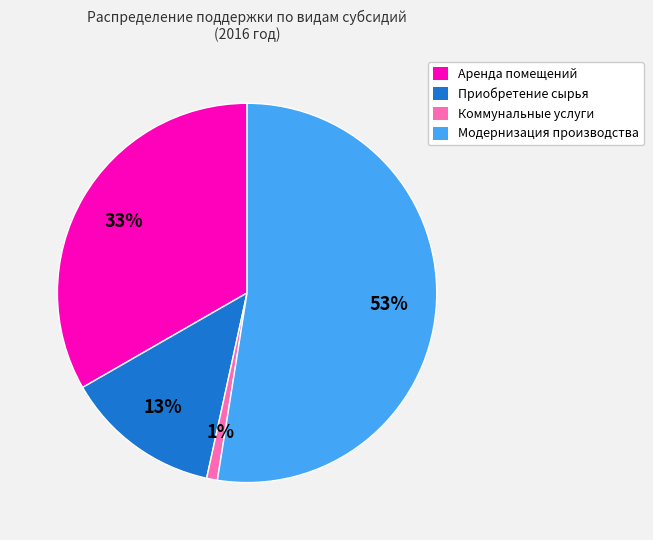

Is there any slice that represents more than half of the pie?

Yes